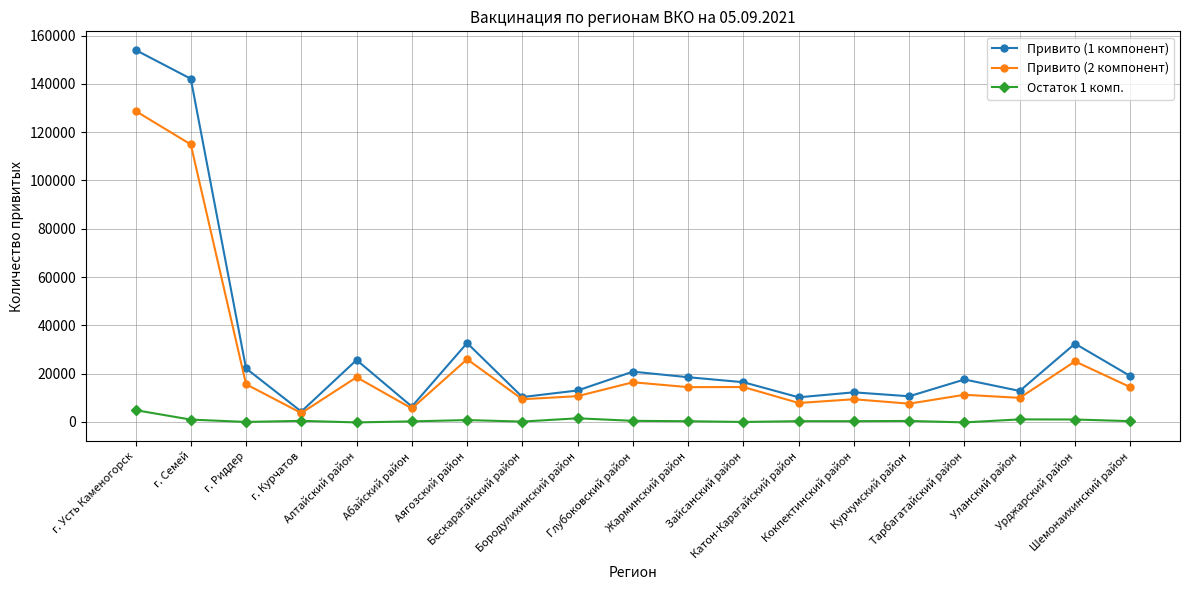

Is this an area chart (filled region under the line)?

No